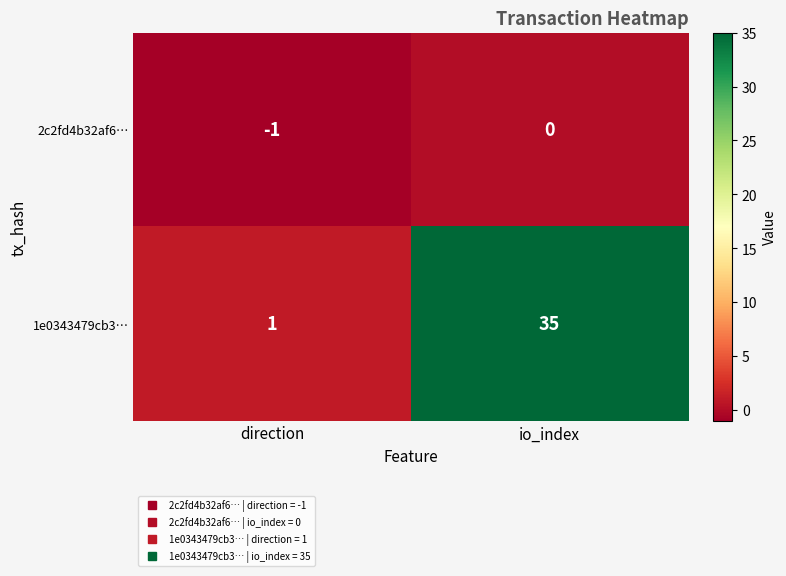

What is the smallest value displayed?

-1